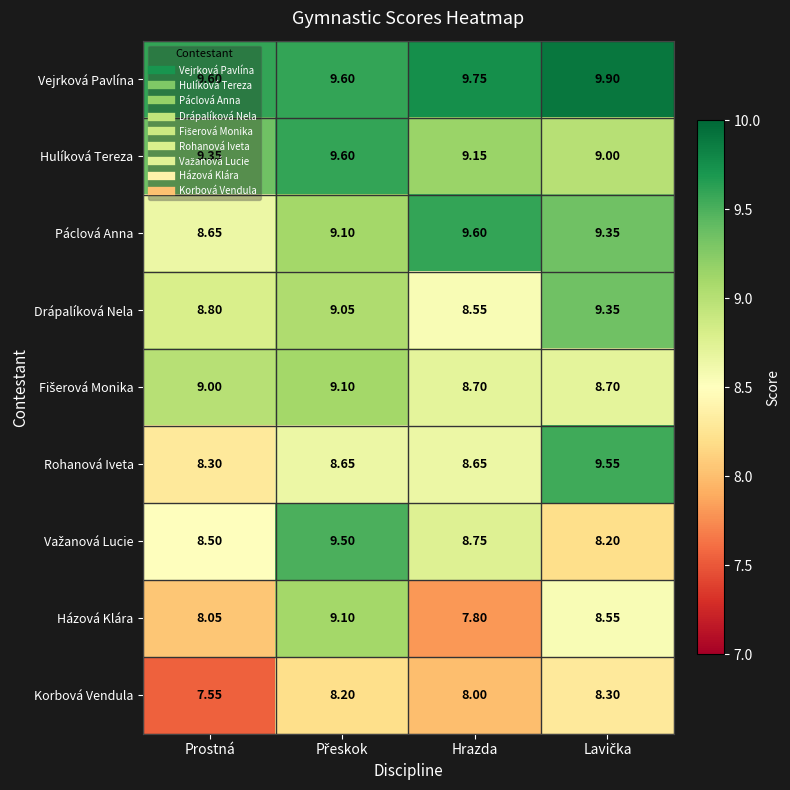

Which label corresponds to the smallest value in the chart?

Prostná